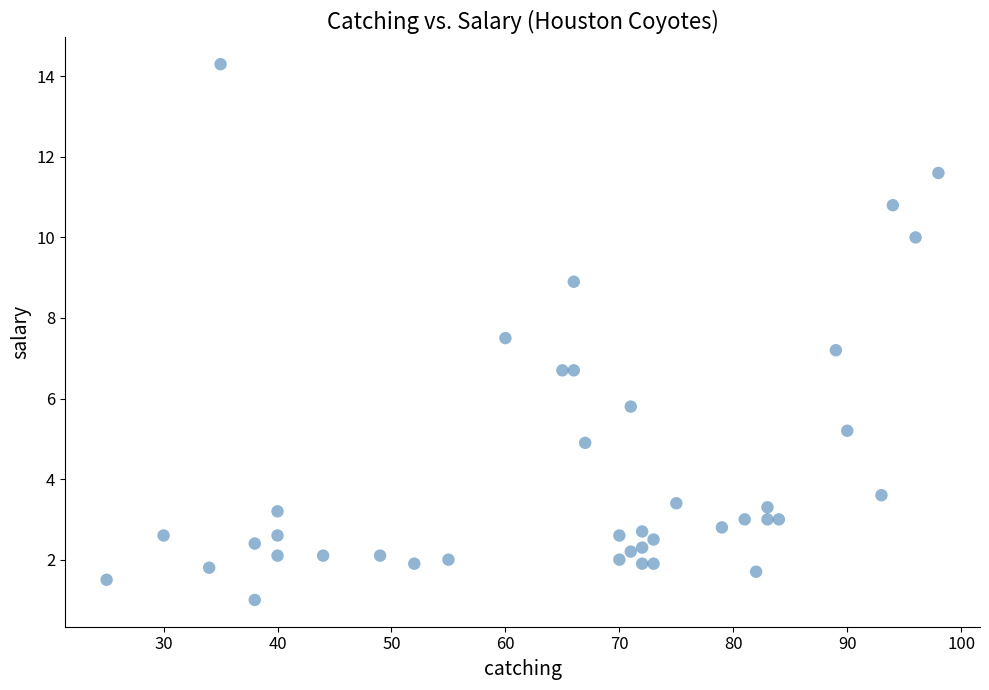

What is the range of Y values (max minus min)?

13.3